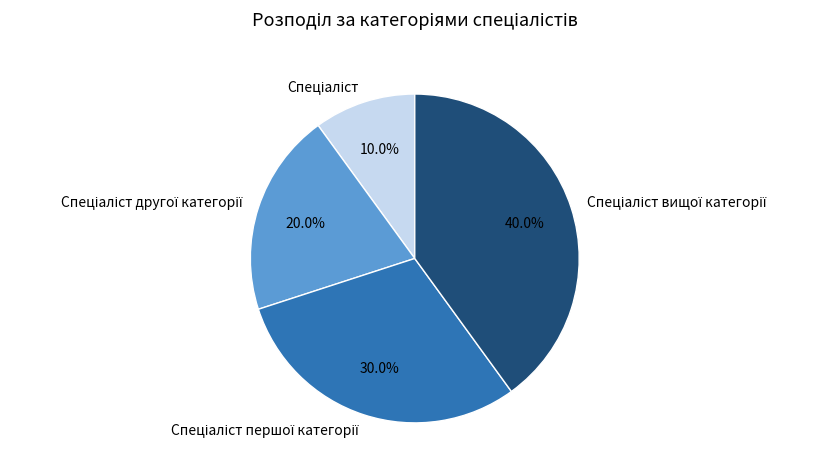

Does any single category account for the majority?

No